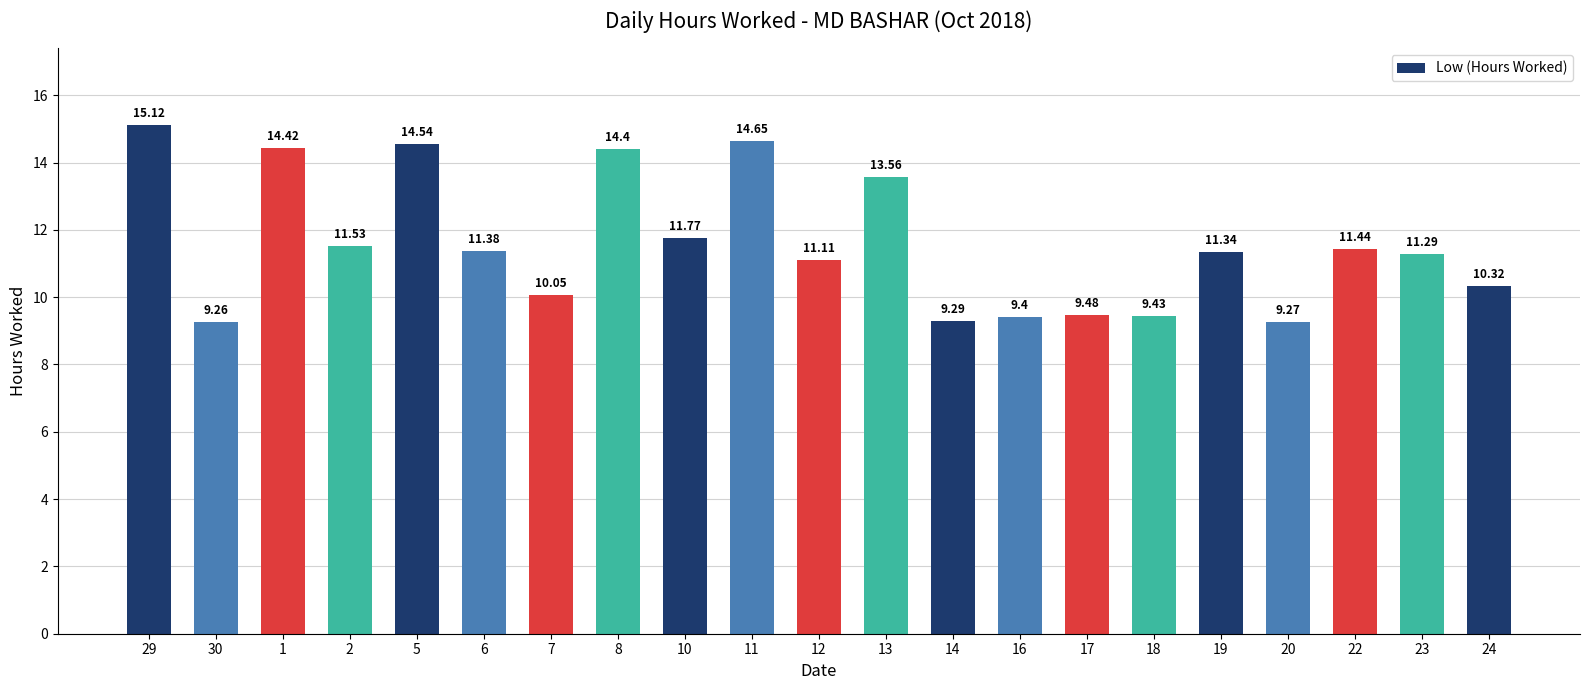

What is the sum of the values at 14 and 18?

18.7